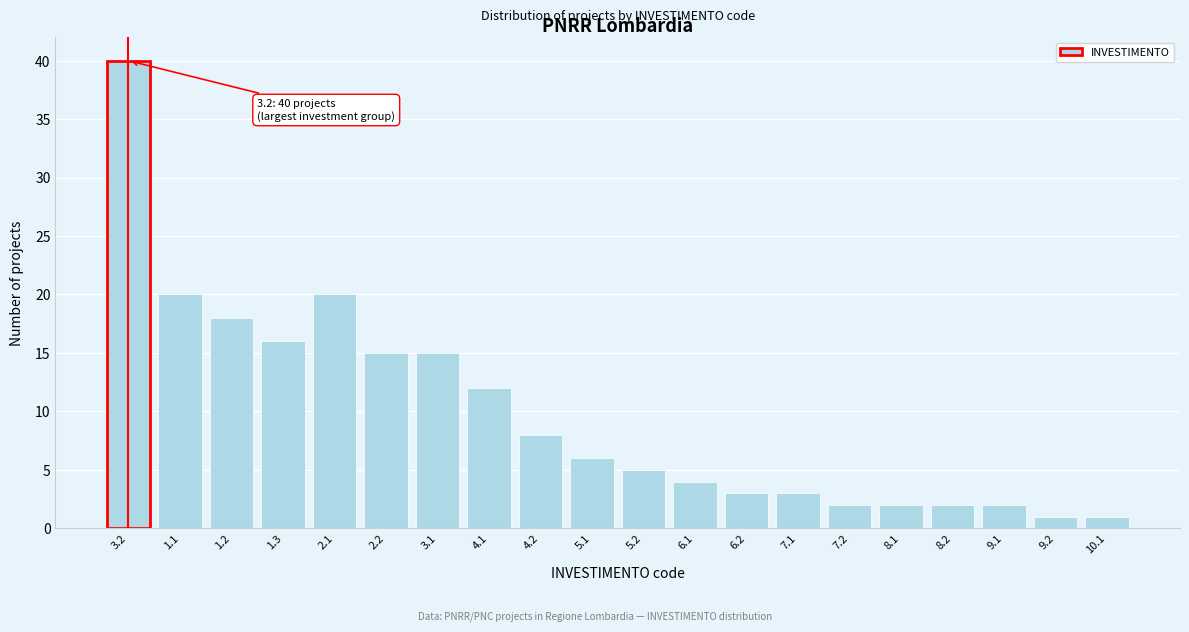

Reading left to right, what are all the values shown in this chart?

40	20	18	16	20	15	15	12	8	6	5	4	3	3	2	2	2	2	1	1